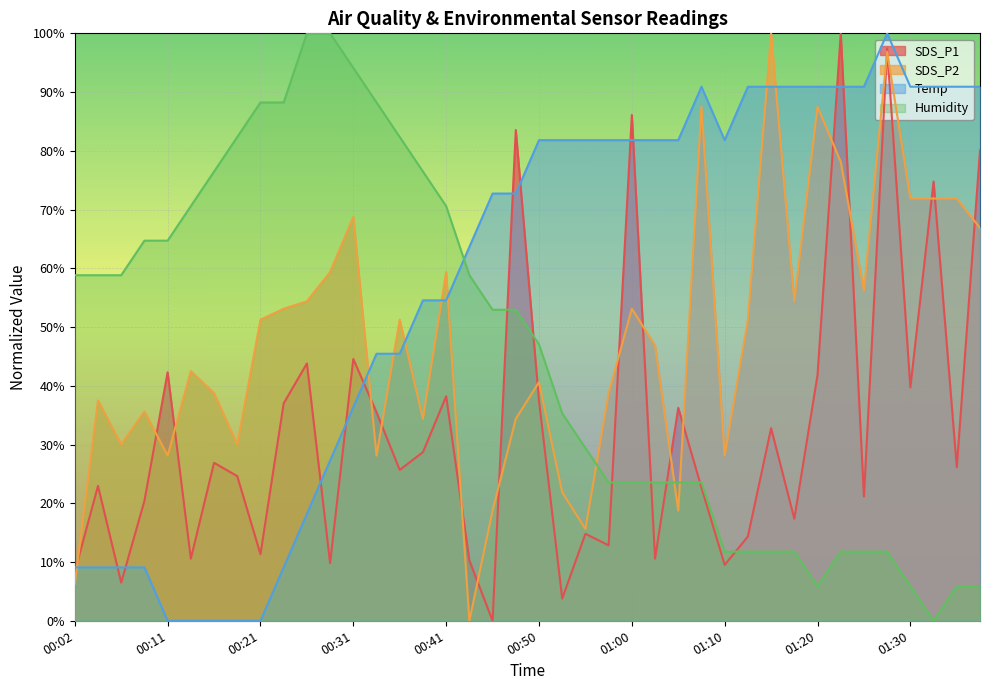

Which series ends up on top after the final intersection of Humidity and SDS_P2?

SDS_P2